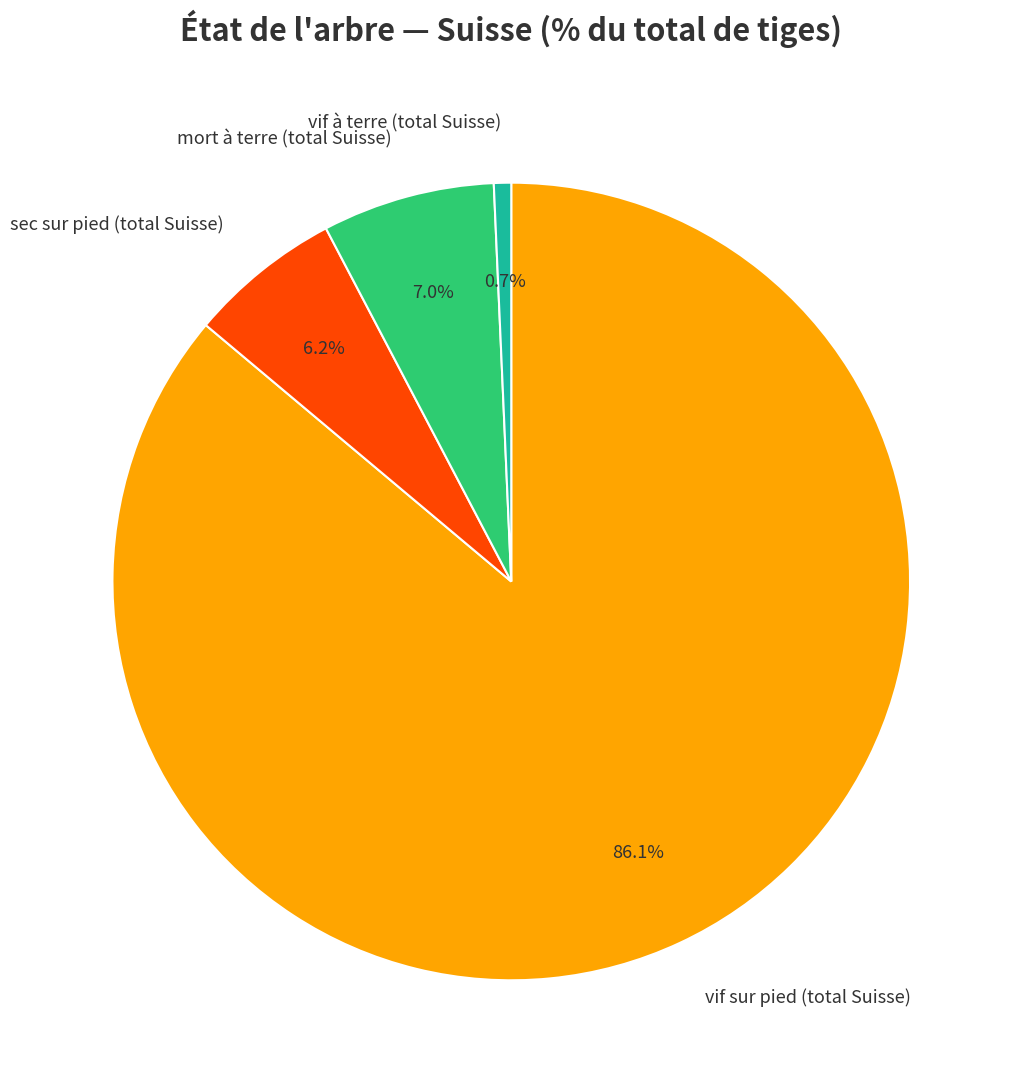

Rank the categories by value from lowest to highest.

vif à terre (total Suisse), sec sur pied (total Suisse), mort à terre (total Suisse), vif sur pied (total Suisse)